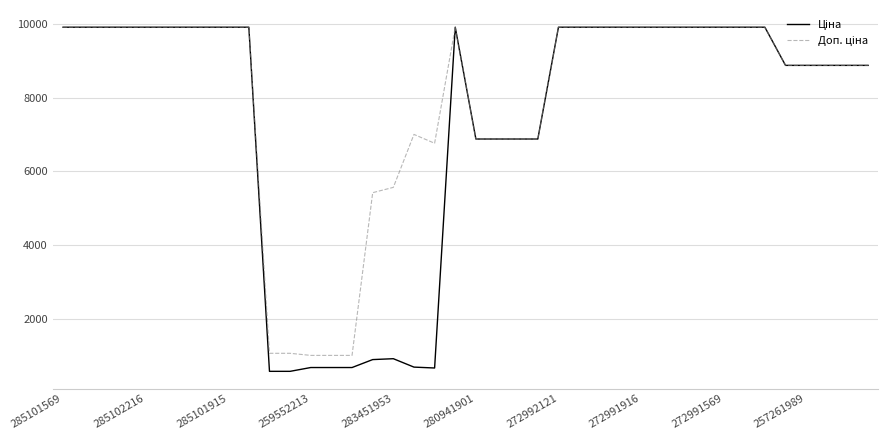

What is the greatest value displayed?

9908.5